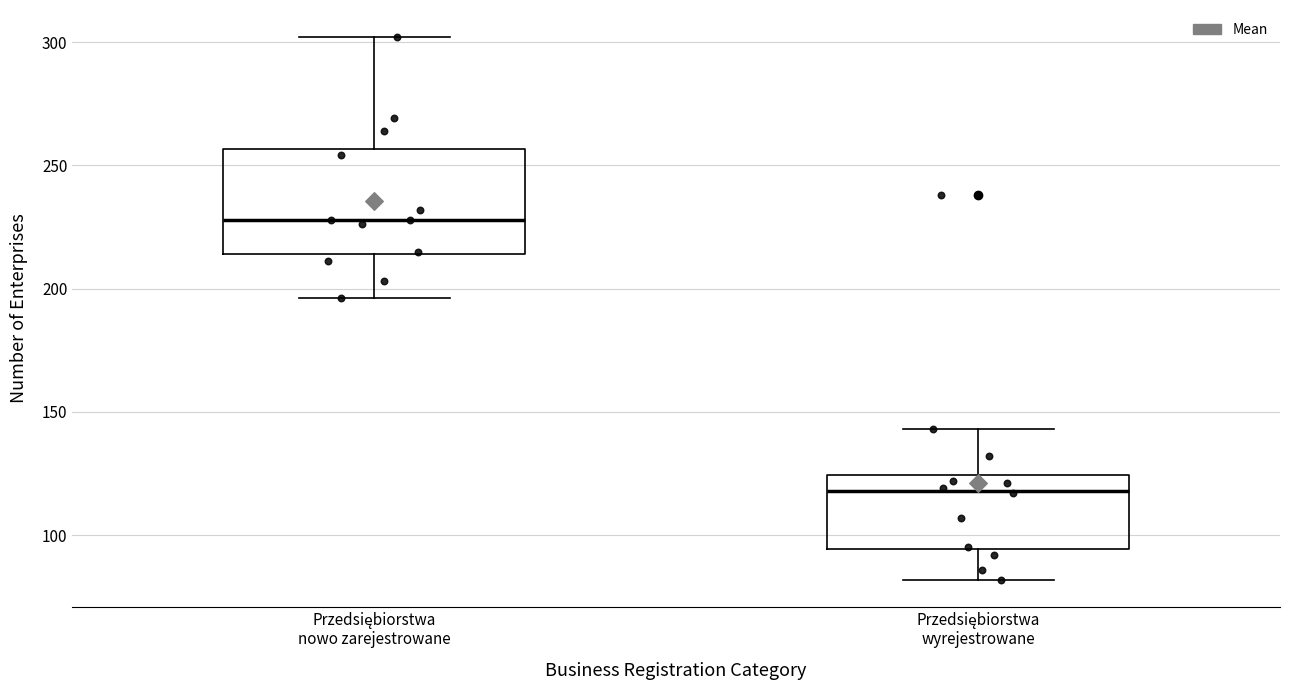

Reading left to right, transcribe this box plot: for each box, give where its median line is, the range the box spans, and where its two whiskers end, as read against the y-axis. The values are not printed on the chart, so give them approximately, as read against the axis.

Przedsiębiorstwa nowo zarejestrowane: median 230, box 215 to 255, whiskers 195 to 300
Przedsiębiorstwa wyrejestrowane: median 120, box 95 to 125, whiskers 80 to 145